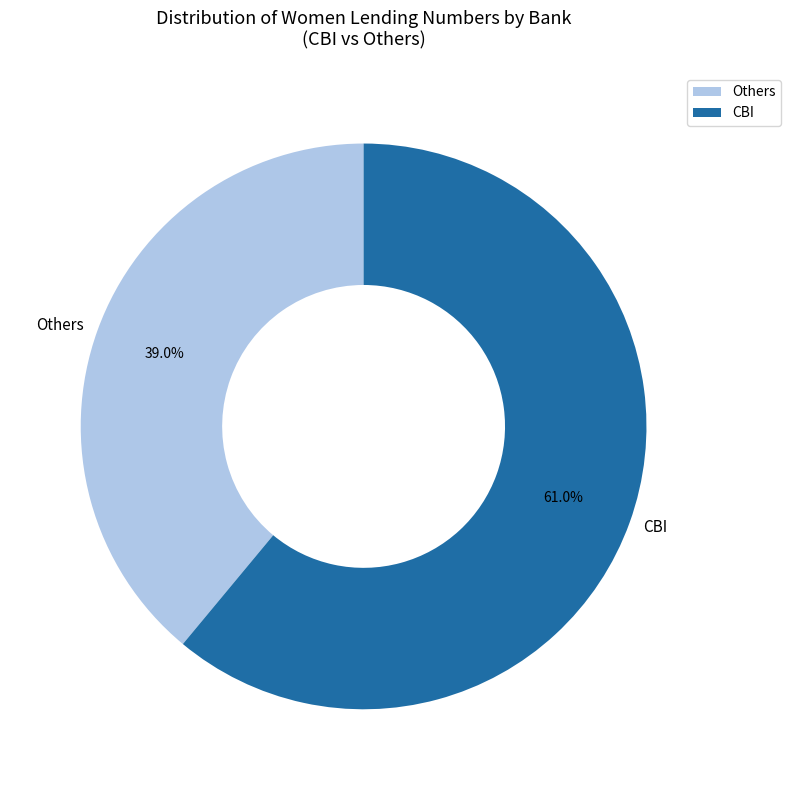

Is the sum of Others and CBI greater than half?

Yes